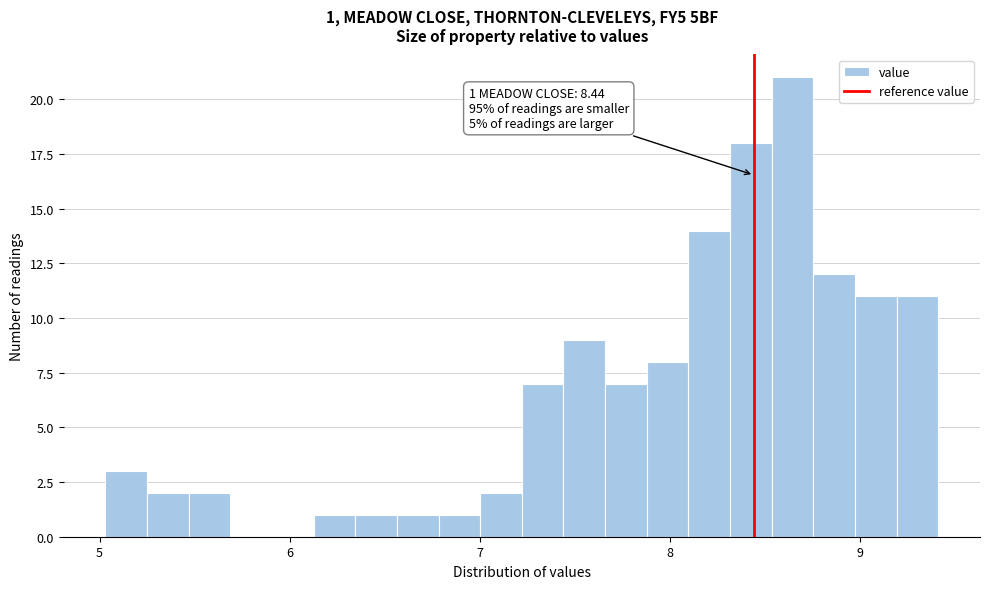

Read against the x-axis, roughly where is the centre of the tallest bar?

8.6